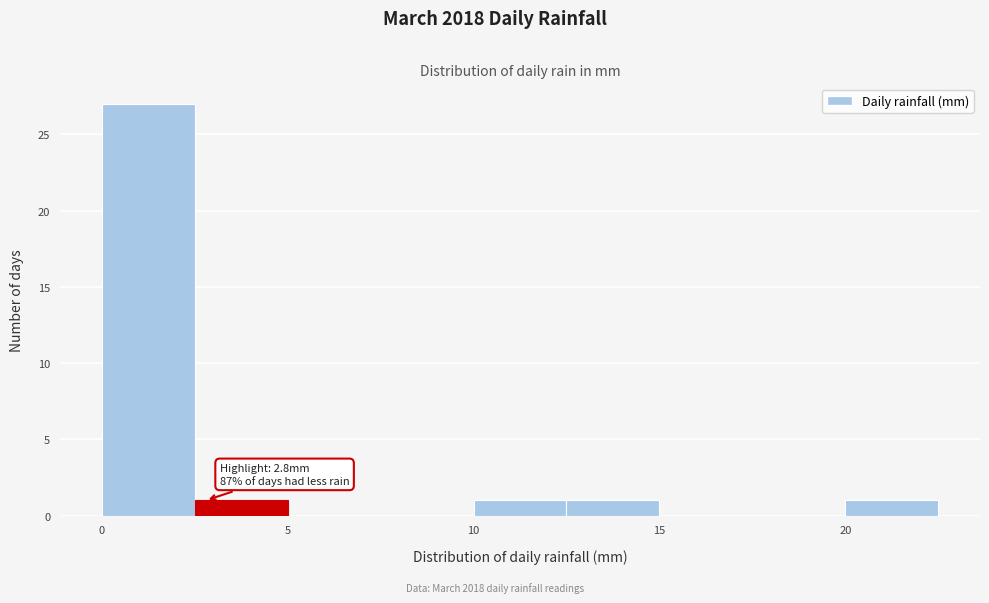

Which range on the x-axis has the tallest bar?

0.0 to 2.5